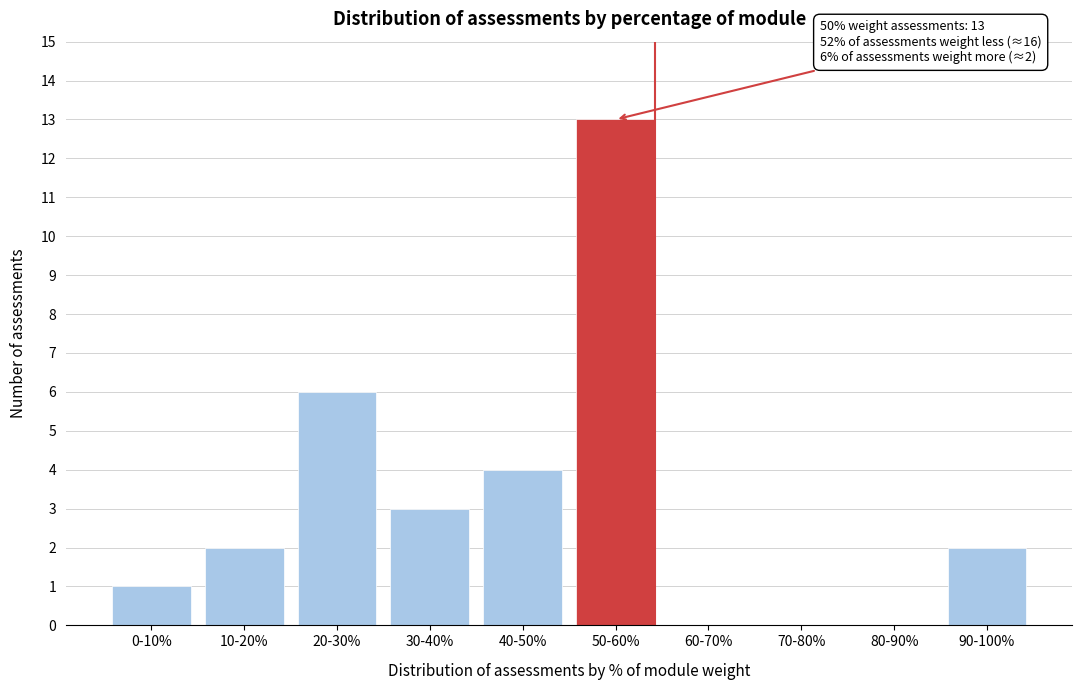

Reading left to right, what are all the values shown in this chart?

0-10%=1	10-20%=2	20-30%=6	30-40%=3	40-50%=4	50-60%=13	60-70%=0	70-80%=0	80-90%=0	90-100%=2